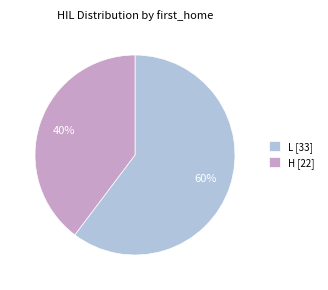

To the nearest percent, what percentage of the pie is L [33]?

60%